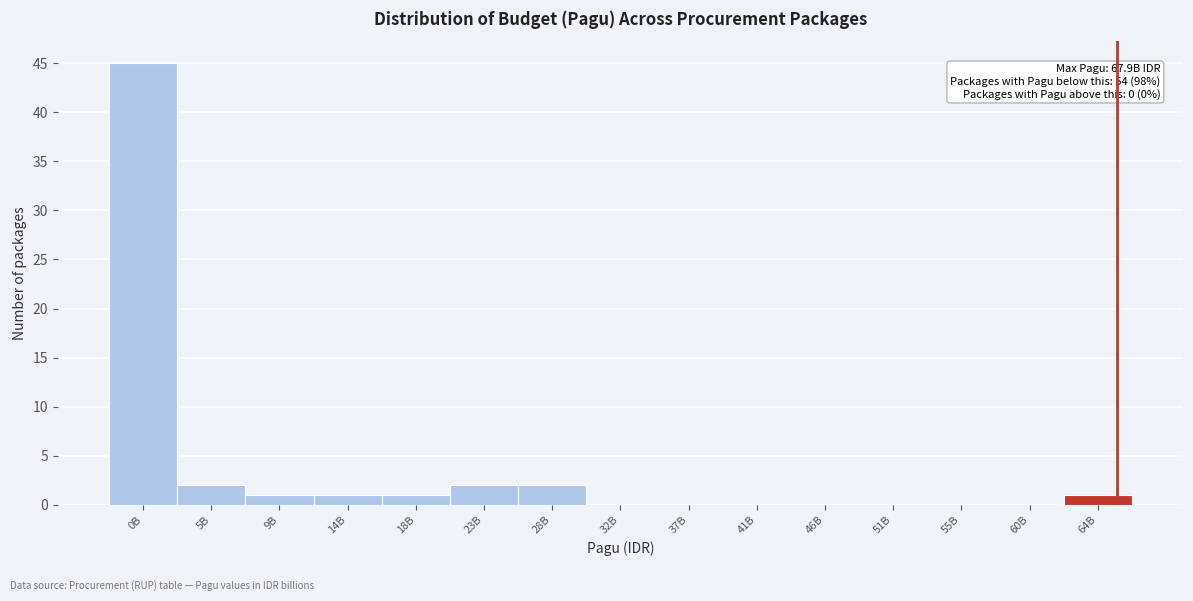

Reading left to right, what are all the values shown in this chart?

0B=45	5B=2	9B=1	14B=1	18B=1	23B=2	28B=2	32B=0	37B=0	41B=0	46B=0	51B=0	55B=0	60B=0	64B=1